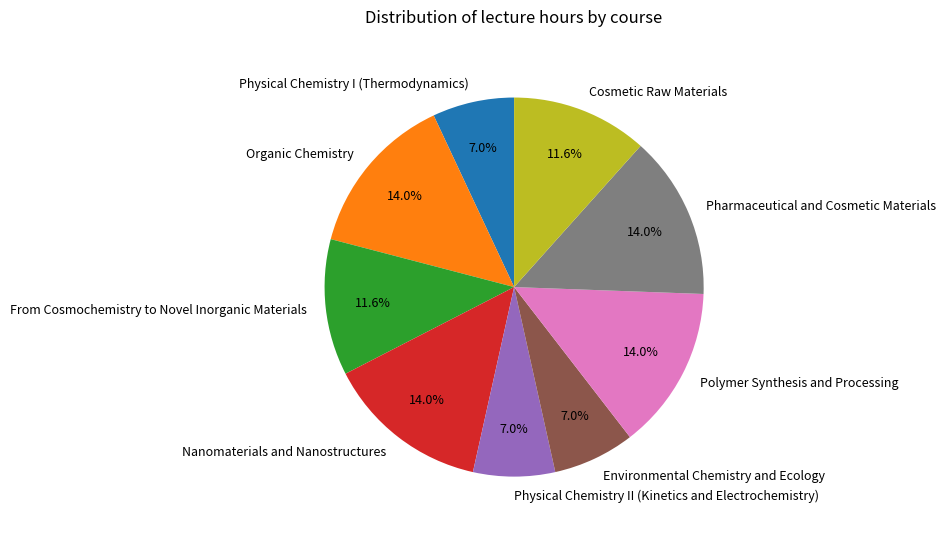

Is Polymer Synthesis and Processing the majority of the pie?

No